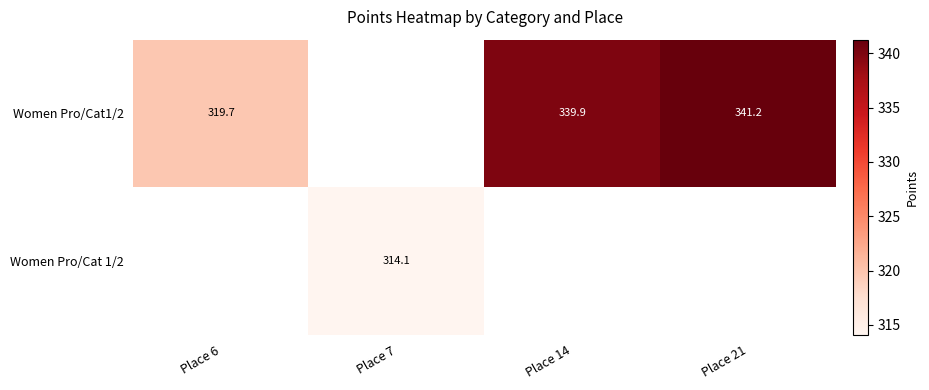

Which series has the widest spread of values?

Women Pro/Cat1/2